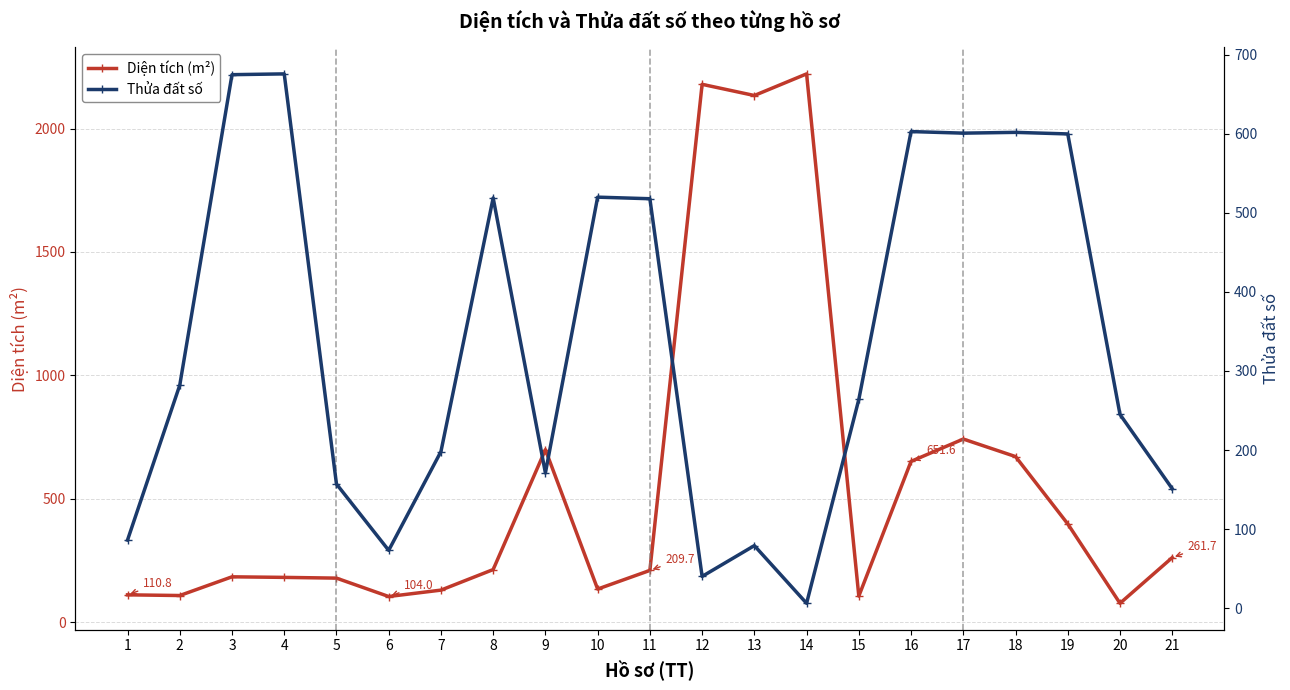

At which label is Thửa đất số closest to 341?

2